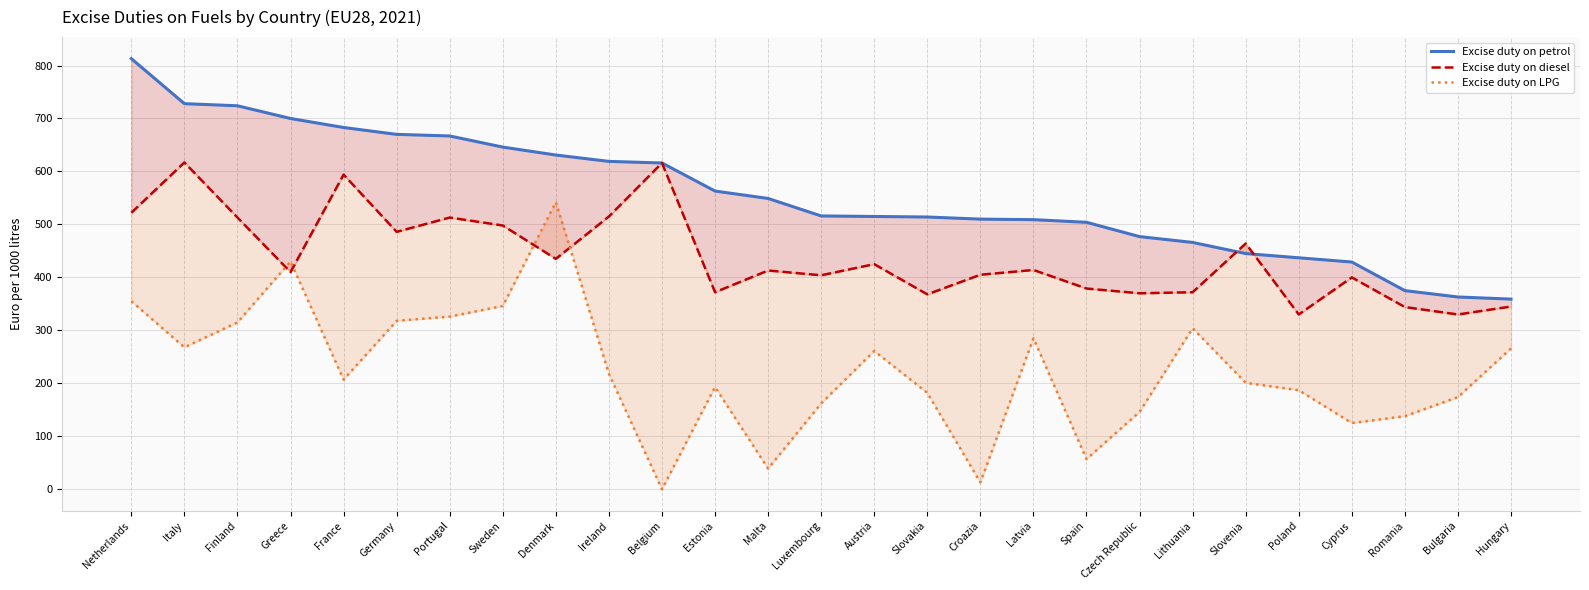

True or false: Excise duty on petrol has a value of 226 at Cyprus.

False